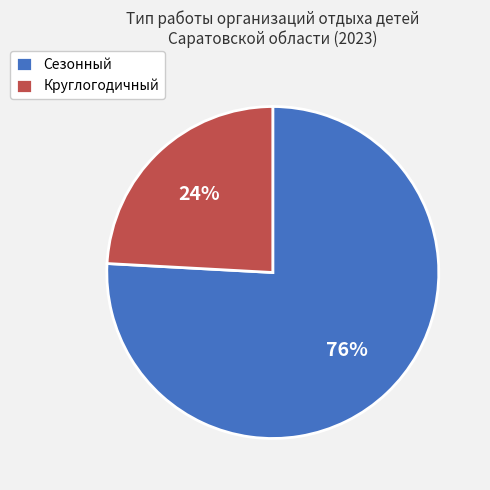

To the nearest percent, what is the difference between the Сезонный and Круглогодичный slice percentages?

52%